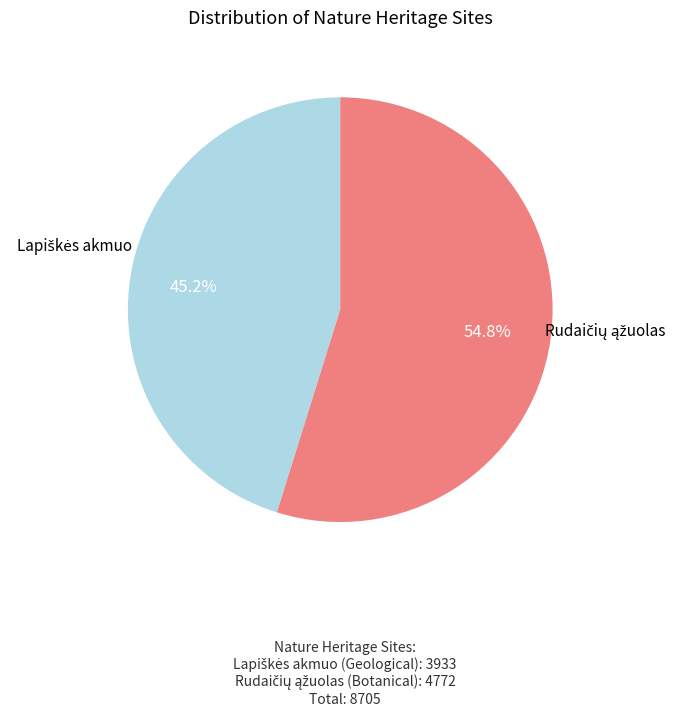

Is there any slice that represents more than half of the pie?

Yes